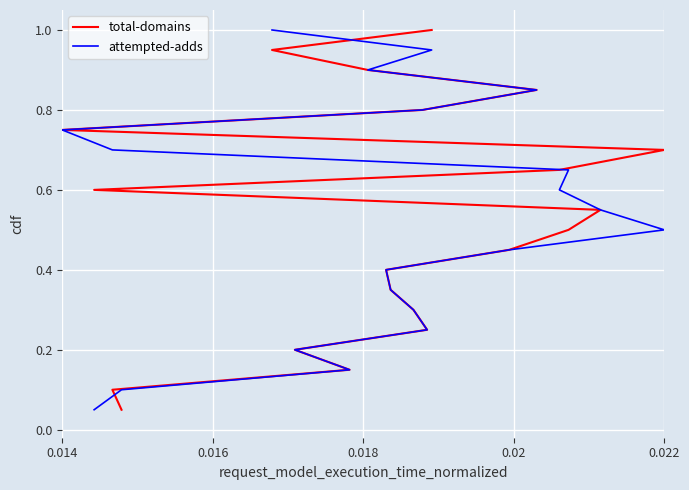

Which series has the widest spread of values?

total-domains